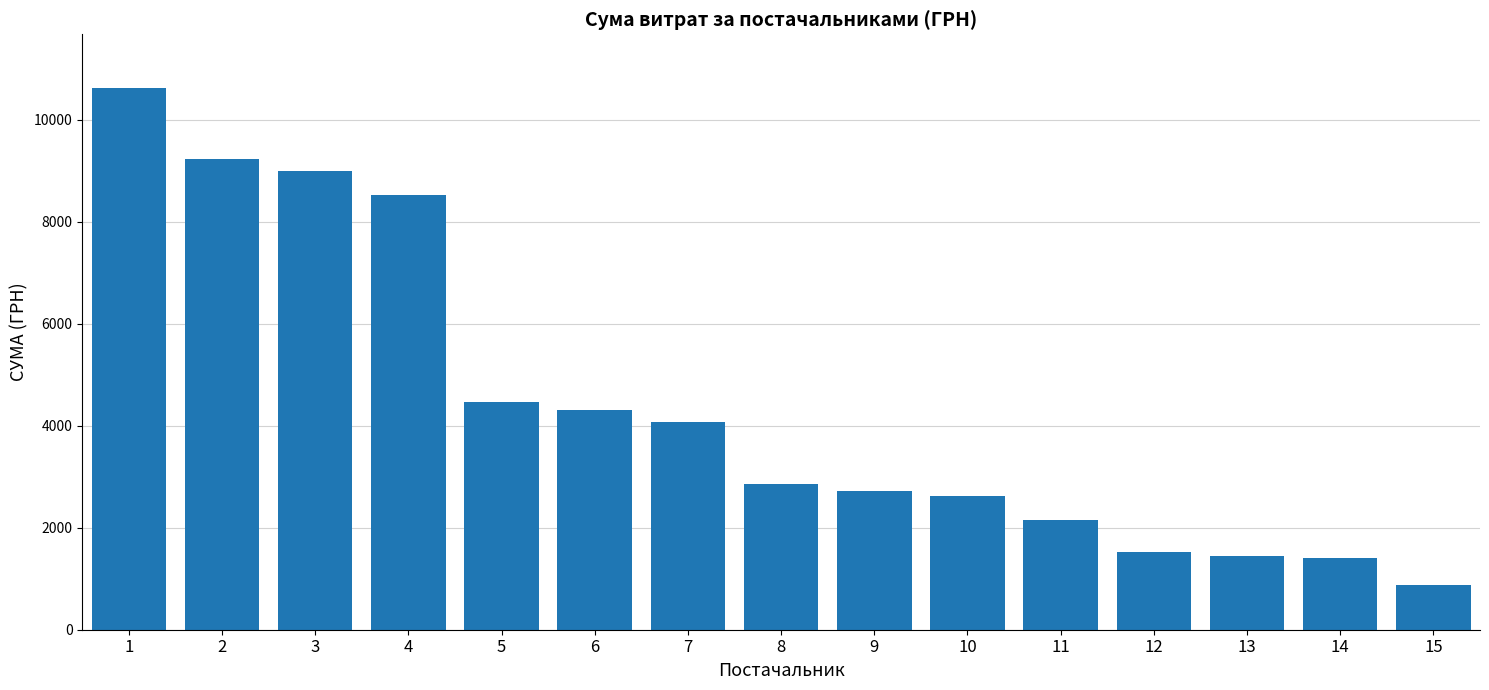

What is the maximum value shown in the chart?

10614.0